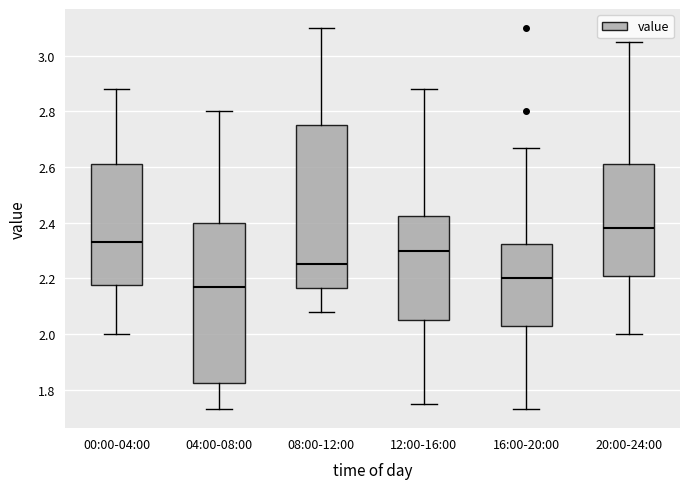

Reading left to right, transcribe this box plot: for each box, give where its median line is, the range the box spans, and where its two whiskers end, as read against the y-axis. The values are not printed on the chart, so give them approximately, as read against the axis.

00:00-04:00: median 2.34, box 2.18 to 2.62, whiskers 2.00 to 2.88
04:00-08:00: median 2.18, box 1.82 to 2.40, whiskers 1.74 to 2.80
08:00-12:00: median 2.26, box 2.16 to 2.76, whiskers 2.08 to 3.10
12:00-16:00: median 2.30, box 2.06 to 2.42, whiskers 1.76 to 2.88
16:00-20:00: median 2.20, box 2.04 to 2.32, whiskers 1.74 to 2.68
20:00-24:00: median 2.38, box 2.22 to 2.62, whiskers 2.00 to 3.06